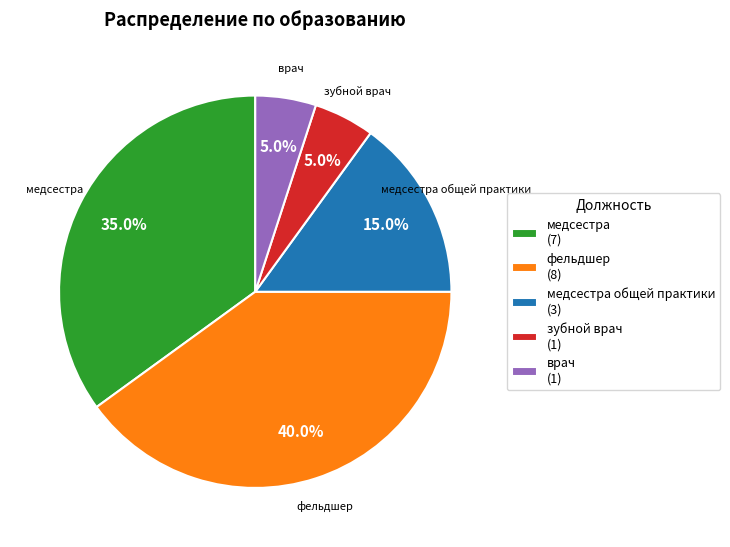

What portion of the pie excludes зубной врач (1)?

95.0%